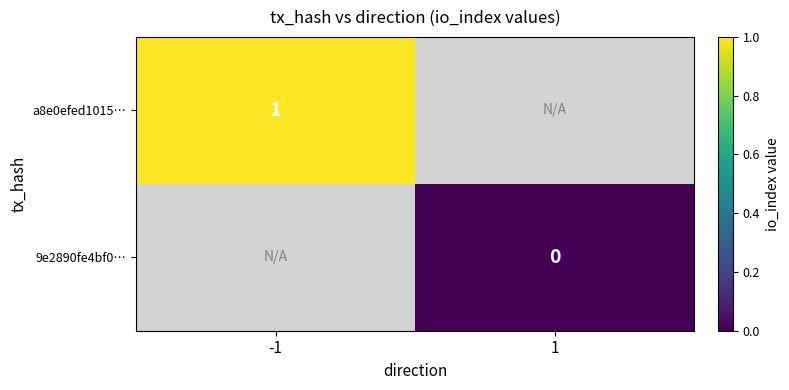

True or false: a8e0efed1015… has a value of 1 at -1.

True